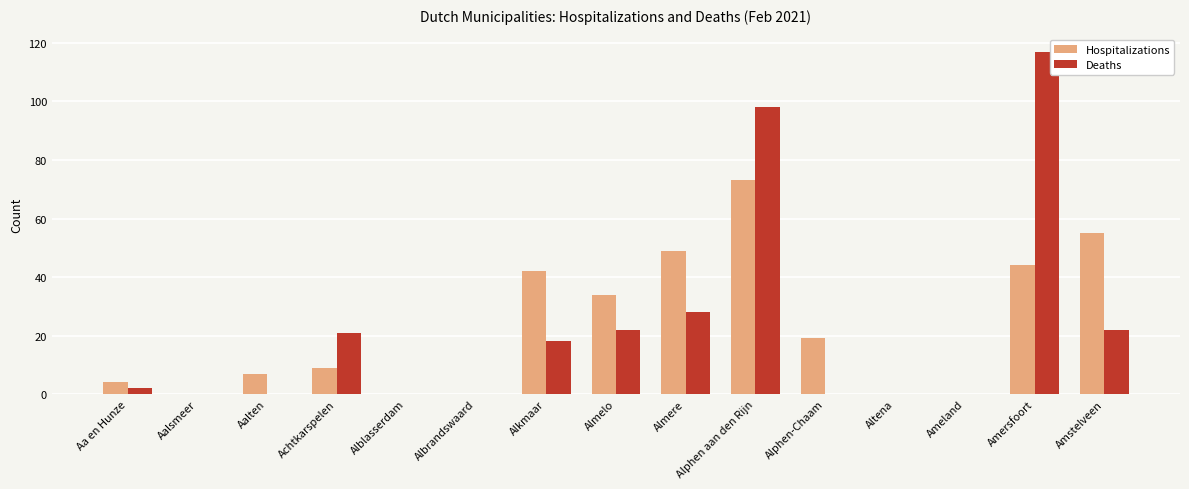

The Hospitalizations series shows 0 at Altena. True or false?

True